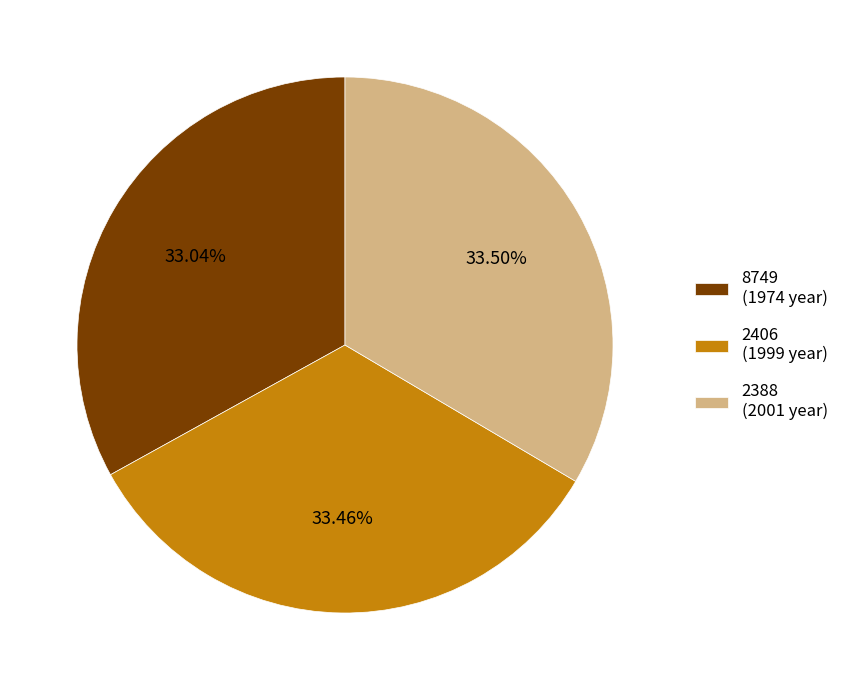

To the nearest percent, what percentage of the pie is 8749?

33%